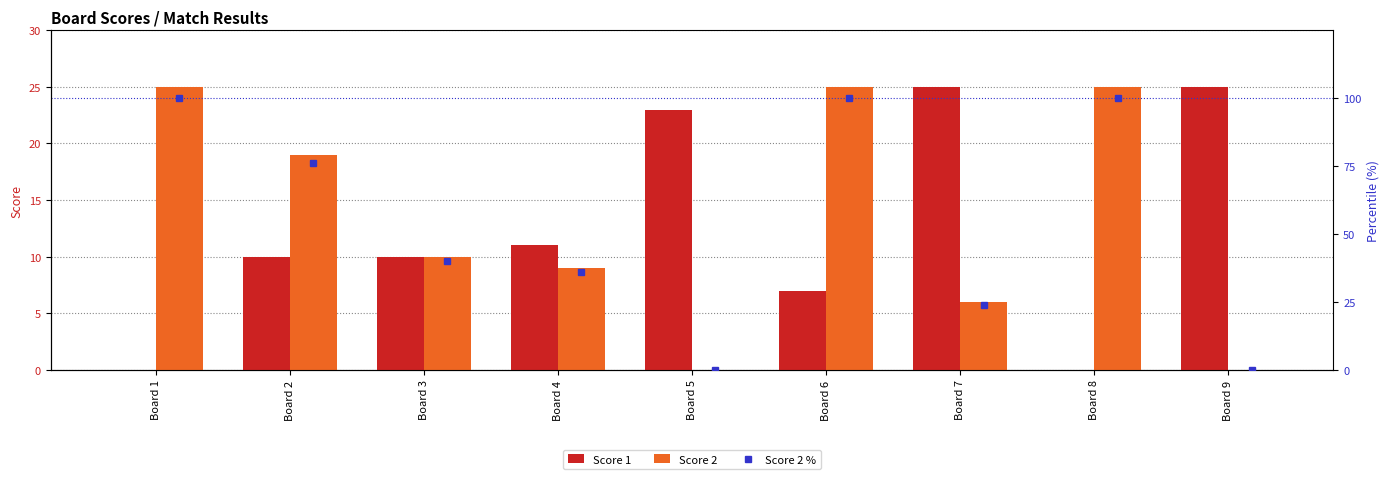

What is the difference between the second highest and second lowest values in the Score 2 % series?

100